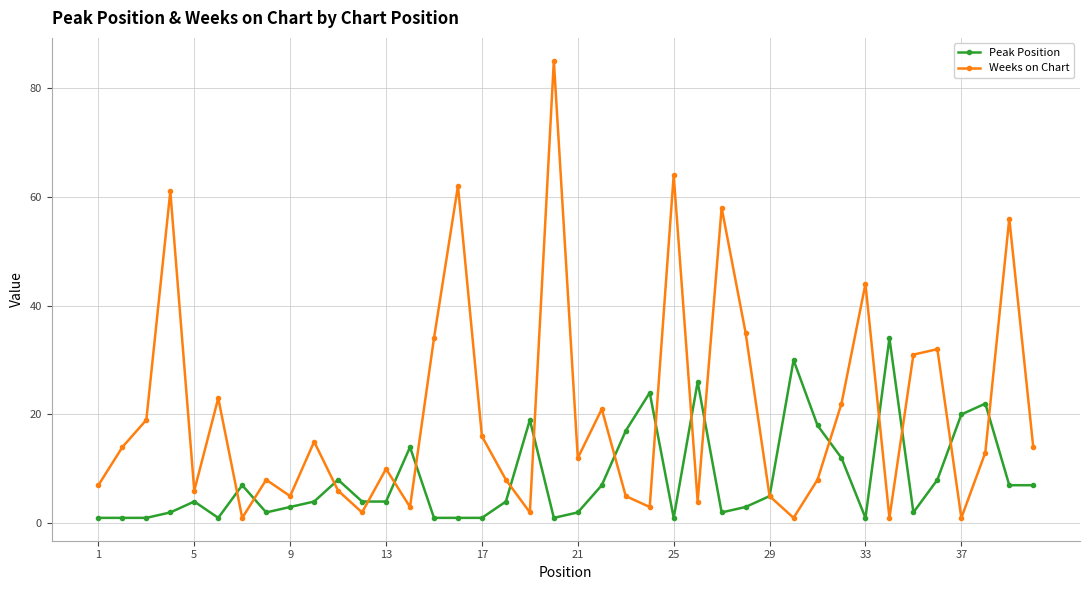

What is the highest value of the Peak Position series?

34